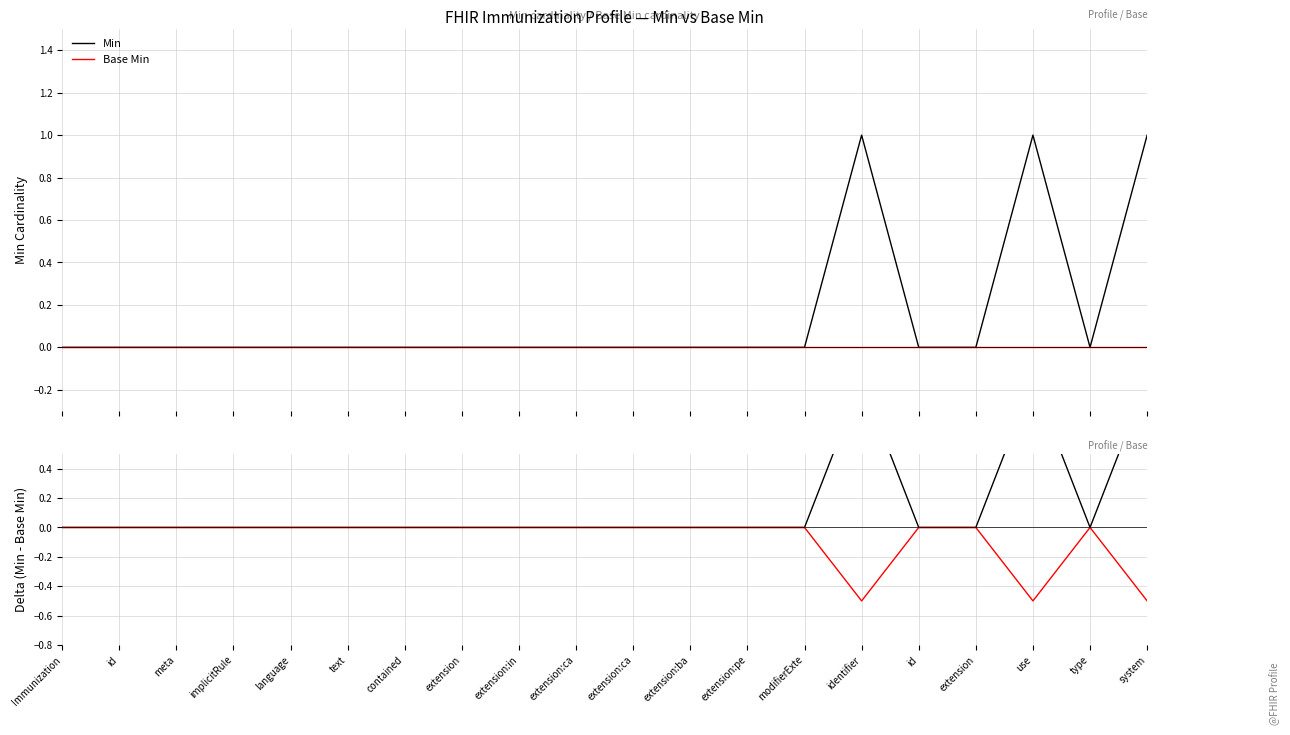

What is the spread (max minus min) of values at use?

1.5